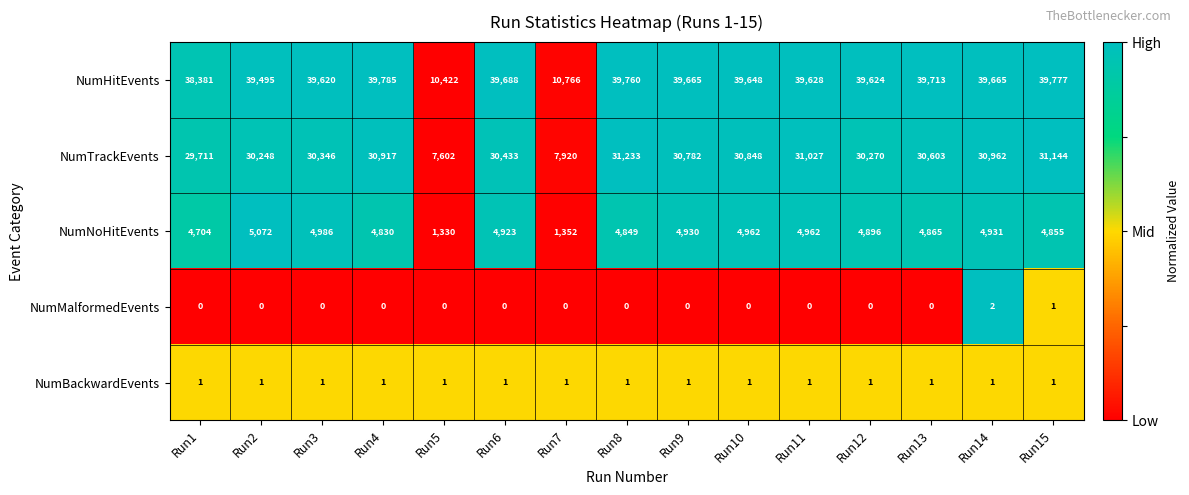

What is the total value across all series at Run10?

75459